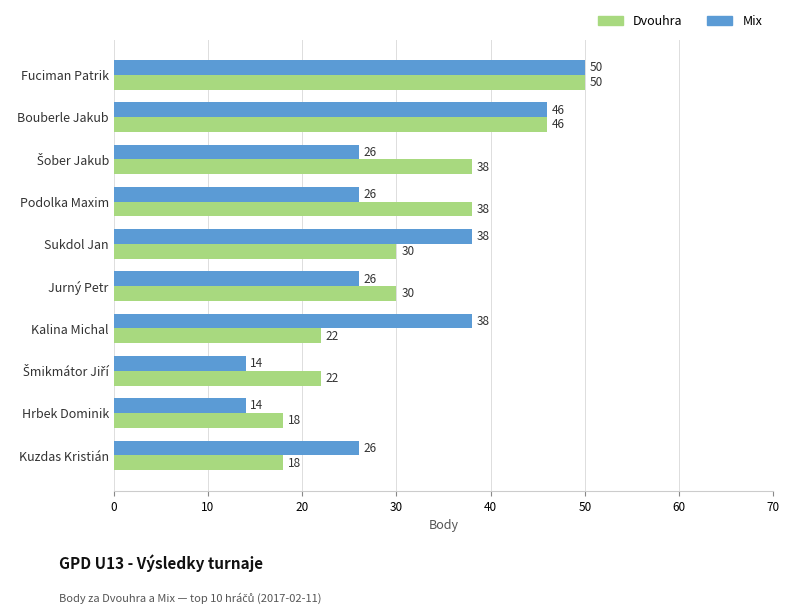

Is it true that Mix equals 17 at Jurný Petr?

False